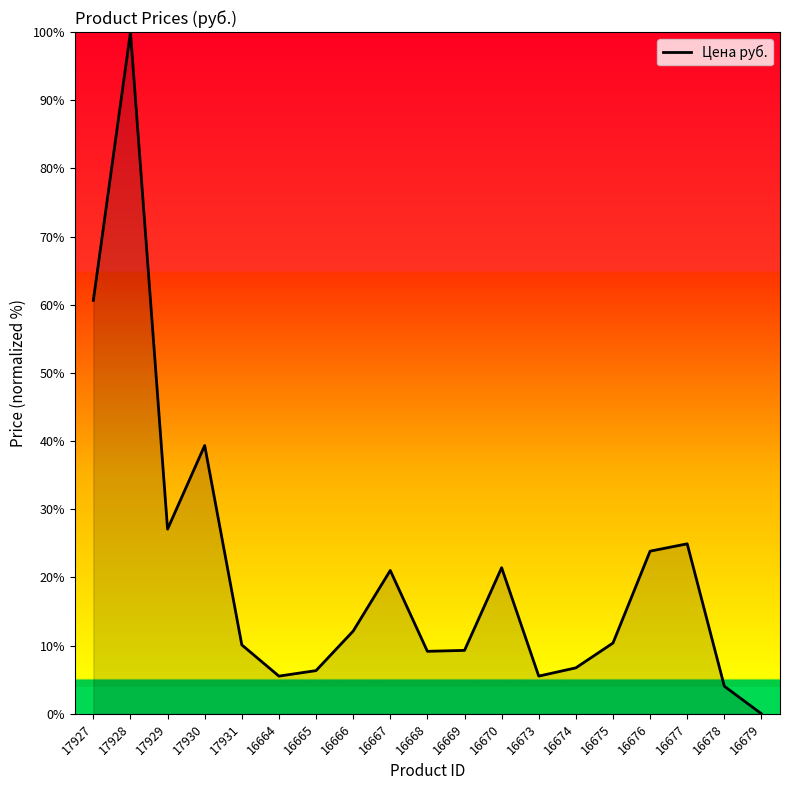

What is the sum of all values?

397.6